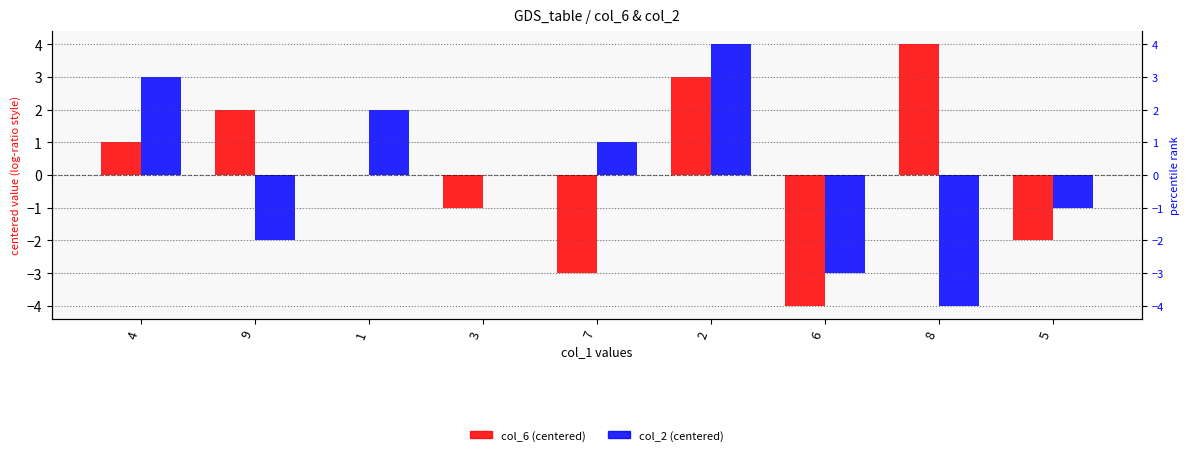

Reading right to left, list all the values displayed in this chart.

col_6: 5=-2	8=4	6=-4	2=3	7=-3	3=-1	1=0	9=2	4=1
col_2: 5=-1	8=-4	6=-3	2=4	7=1	3=0	1=2	9=-2	4=3